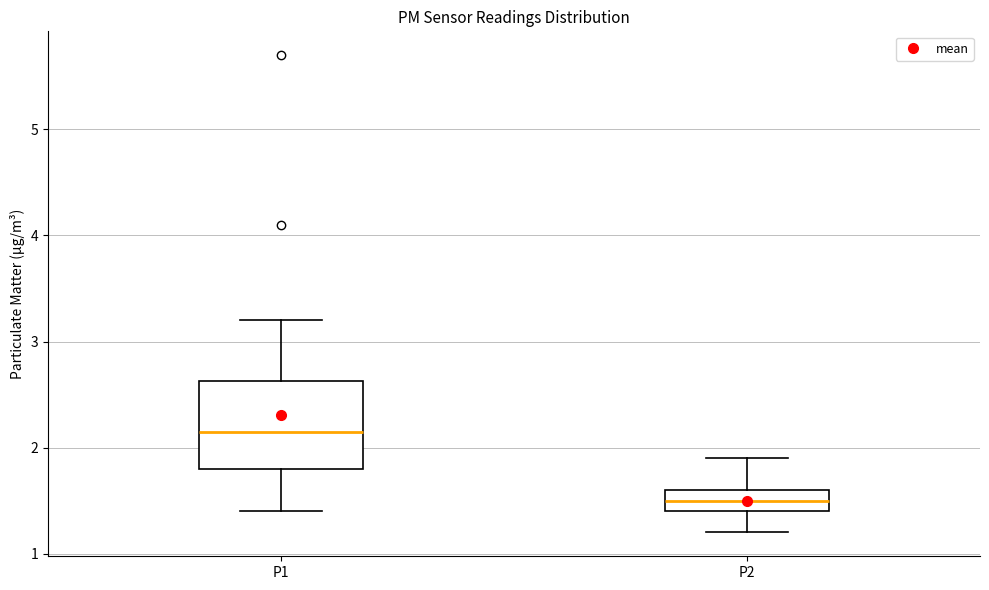

Reading left to right, read every box against the y-axis: the position of its median line, the range the box covers, and the ends of its whiskers. The values are not printed on the chart, so give them approximately, as read against the axis.

P1: median 2.2, box 1.8 to 2.6, whiskers 1.4 to 3.2
P2: median 1.5, box 1.4 to 1.6, whiskers 1.2 to 1.9